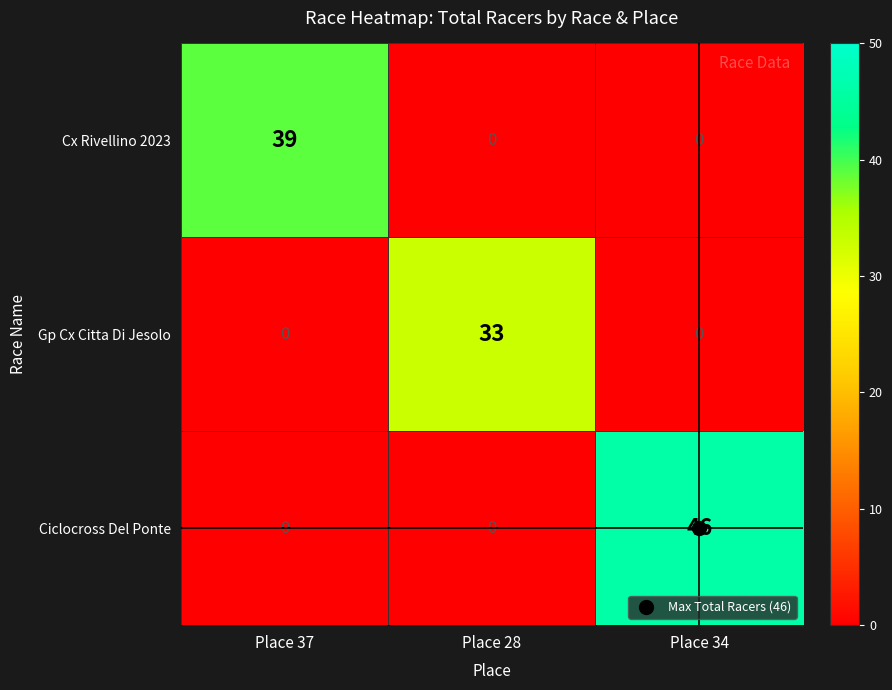

What is the average value of the Cx Rivellino 2023 series?

13